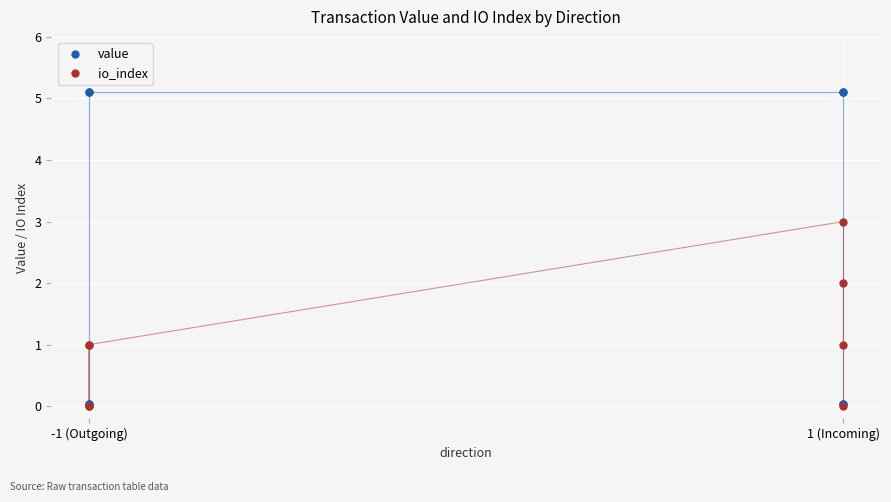

List the series in order of their peak value, highest first.

value, io_index